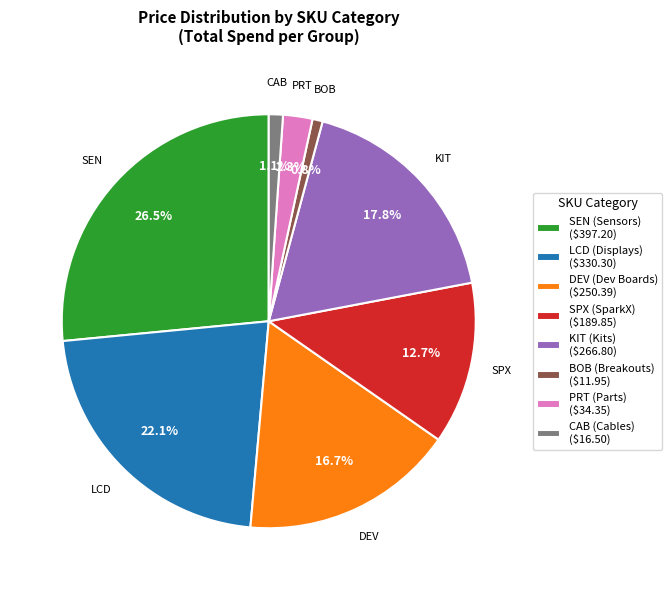

Is KIT (Kits) ($266.80) the majority of the pie?

No